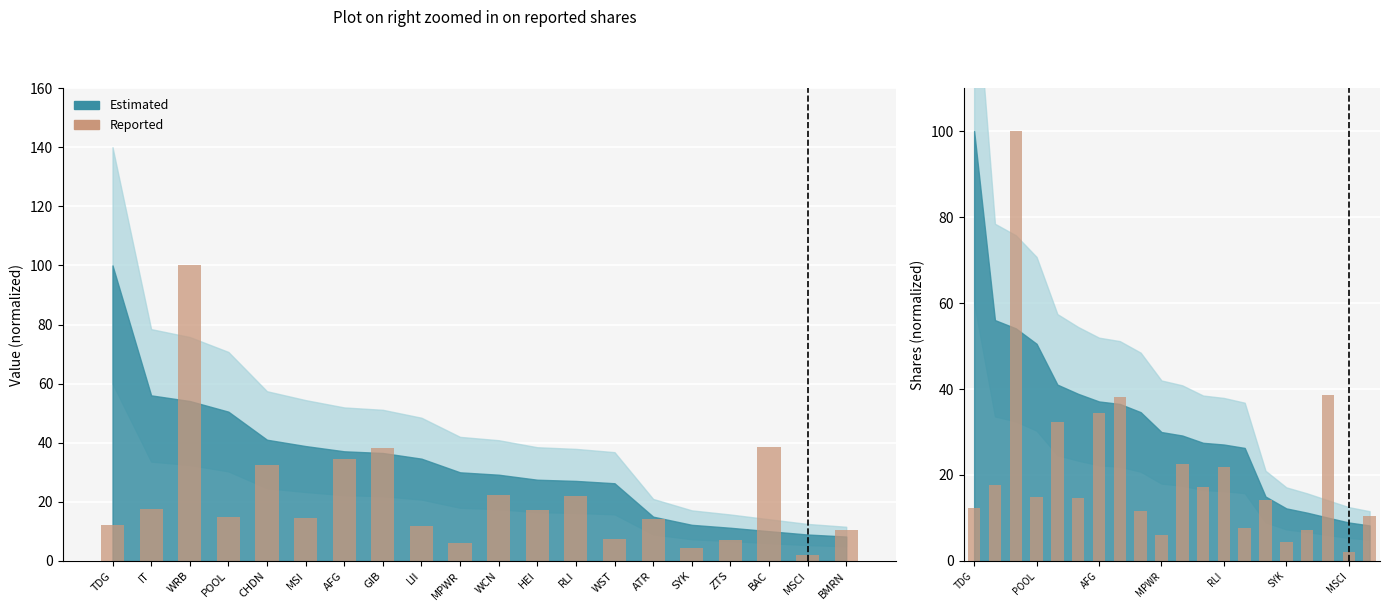

How many data points does each series have?

20